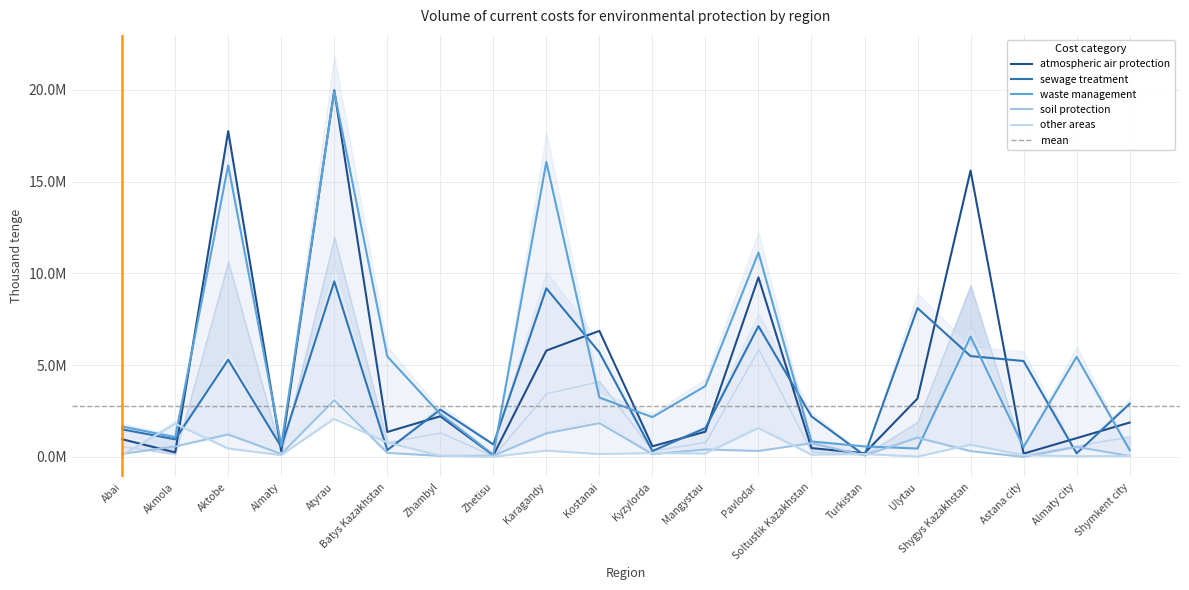

What is the sum of all other areas values?

9034181